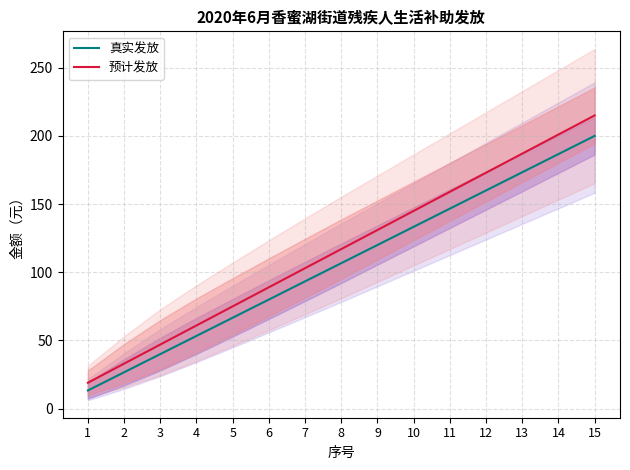

The value of 预计发放 at 8 is 117.0. True or false?

True